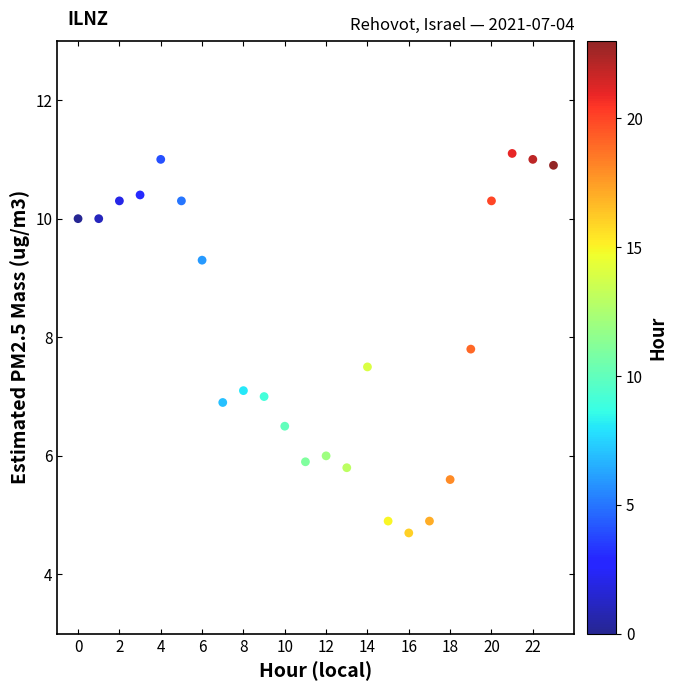

What is the range of Y values (max minus min)?

6.4